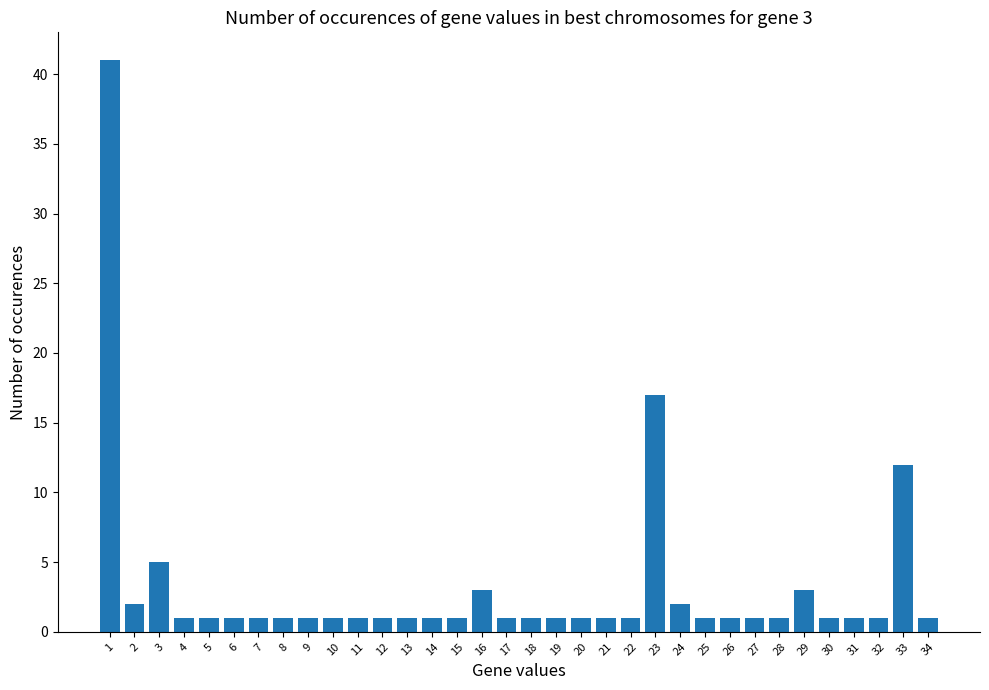

What is the greatest value displayed?

41